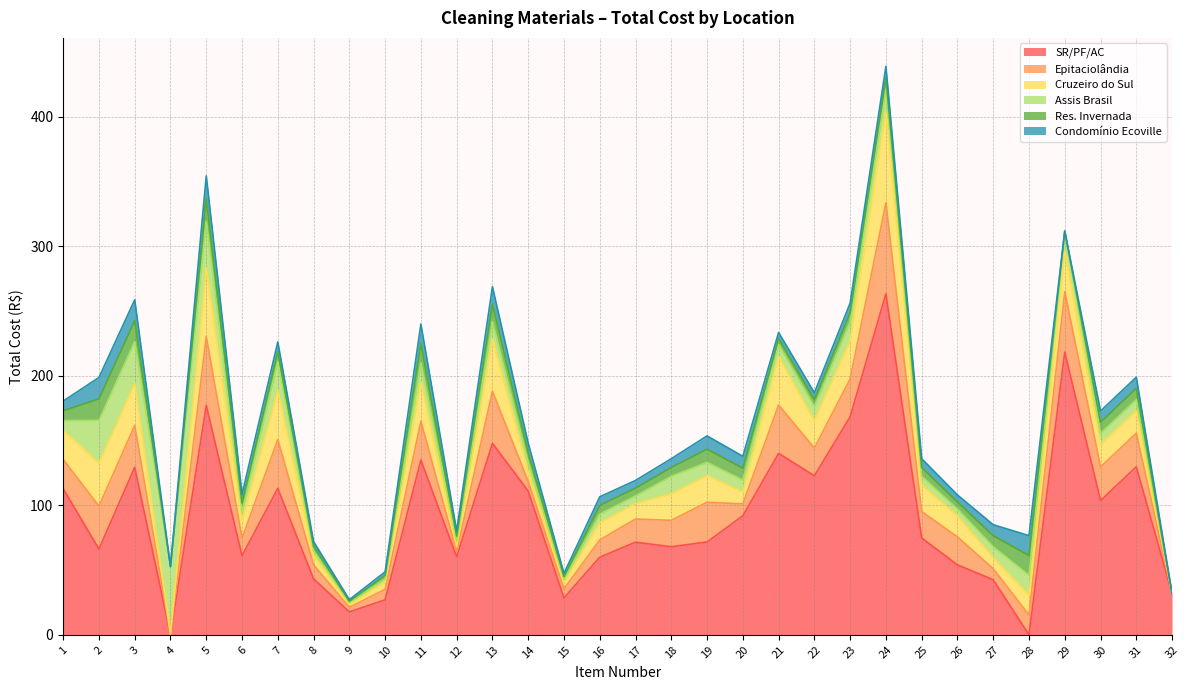

Reading right to left, what are all the values shown in this chart?

SR/PF/AC: 32=31.8	31=129.8	30=103.7	29=218.3	28=0.0	27=42.5	26=54.0	25=74.8	24=263.4	23=168.4	22=122.8	21=140.1	20=91.9	19=71.7	18=68.0	17=71.5	16=59.9	15=28.4	14=111.0	13=147.8	12=60.1	11=135.0	10=27.0	9=17.7	8=43.2	7=113.1	6=61.0	5=177.2	4=0.0	3=129.4	2=66.2	1=112.8
Epitaciolândia: 32=0.0	31=25.9	30=25.9	29=46.8	28=15.3	27=8.5	26=21.6	25=20.4	24=70.2	23=29.3	22=21.4	21=37.4	20=9.2	19=30.7	18=20.4	17=17.9	16=13.3	15=7.1	14=7.4	13=40.3	12=4.0	11=30.0	10=8.1	9=3.5	8=10.8	7=37.7	6=13.6	5=53.2	4=0.0	3=32.3	2=33.1	1=22.6
Cruzeiro do Sul: 32=0.0	31=17.3	30=17.3	29=31.2	28=15.3	27=8.5	26=16.2	25=20.4	24=70.2	23=29.3	22=21.4	21=37.4	20=9.2	19=20.5	18=20.4	17=11.9	16=13.3	15=4.7	14=7.4	13=40.3	12=4.0	11=30.0	10=5.4	9=2.4	8=7.2	7=37.7	6=13.6	5=53.2	4=0.0	3=32.3	2=33.1	1=22.6
Assis Brasil: 32=0.0	31=8.7	30=8.6	29=15.6	28=15.3	27=8.5	26=5.4	25=6.8	24=17.6	23=14.6	22=10.7	21=9.3	20=9.2	19=10.2	18=13.6	17=6.0	16=6.7	15=2.4	14=7.4	13=13.4	12=4.0	11=15.0	10=2.7	9=1.2	8=3.6	7=22.6	6=6.8	5=35.4	4=52.7	3=32.3	2=33.1	1=7.5
Res. Invernada: 32=0.0	31=8.7	30=8.6	29=0.0	28=15.3	27=8.5	26=5.4	25=6.8	24=8.8	23=7.3	22=5.3	21=4.7	20=9.2	19=10.2	18=6.8	17=6.0	16=6.7	15=2.4	14=7.4	13=13.4	12=4.0	11=15.0	10=2.7	9=1.2	8=3.6	7=7.5	6=6.8	5=17.7	4=0.0	3=16.2	2=16.6	1=7.5
Condomínio Ecoville: 32=0.0	31=8.7	30=8.6	29=0.0	28=15.3	27=8.5	26=5.4	25=6.8	24=8.8	23=7.3	22=5.3	21=4.7	20=9.2	19=10.2	18=6.8	17=6.0	16=6.7	15=2.4	14=7.4	13=13.4	12=4.0	11=15.0	10=2.7	9=1.2	8=3.6	7=7.5	6=6.8	5=17.7	4=0.0	3=16.2	2=16.6	1=7.5